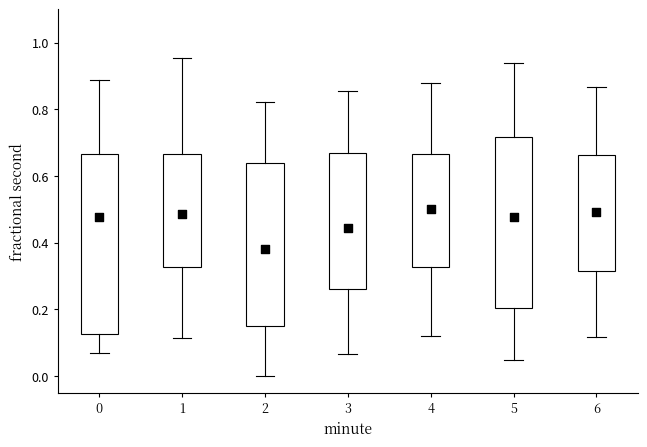

Which box has the lowest median line?

2